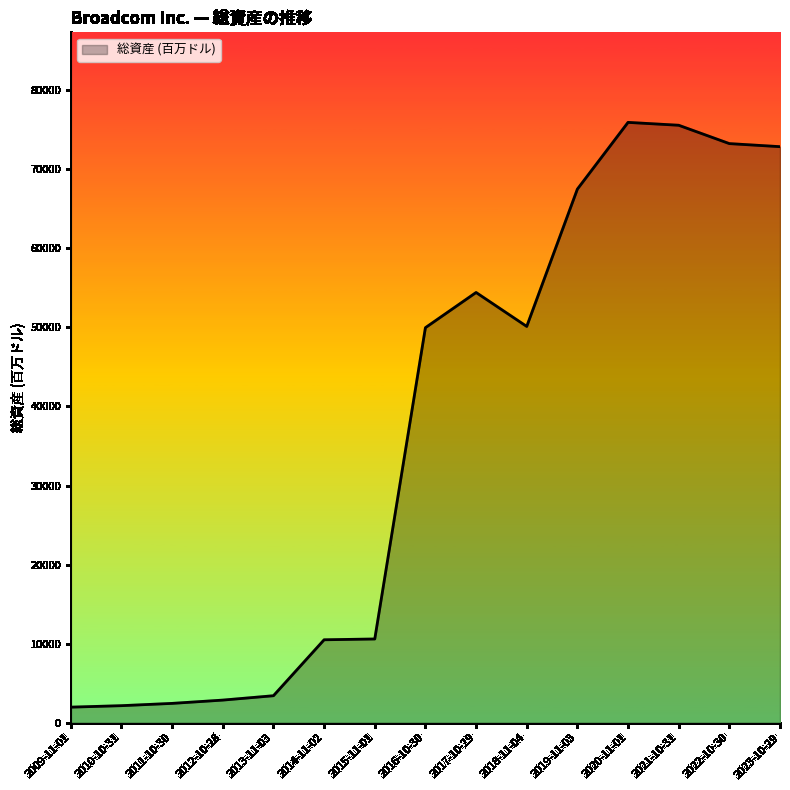

The chart shows a value of 67493 at 2019-11-03. True or false?

True